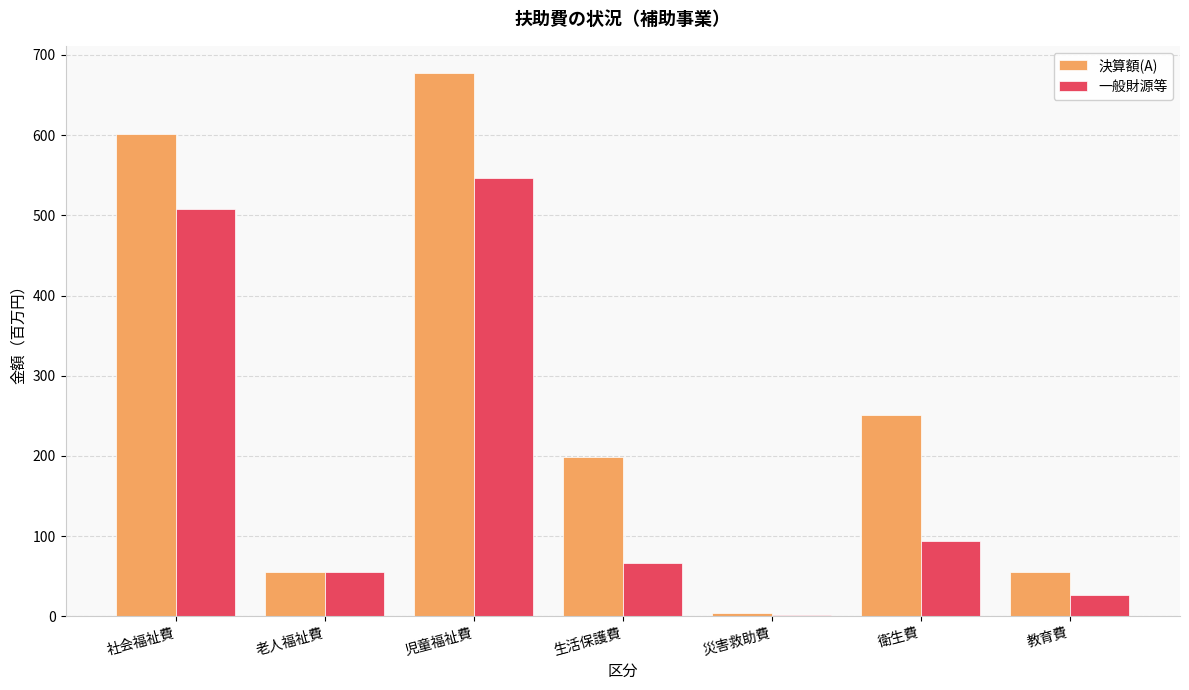

What is the maximum value shown in the chart?

677.5